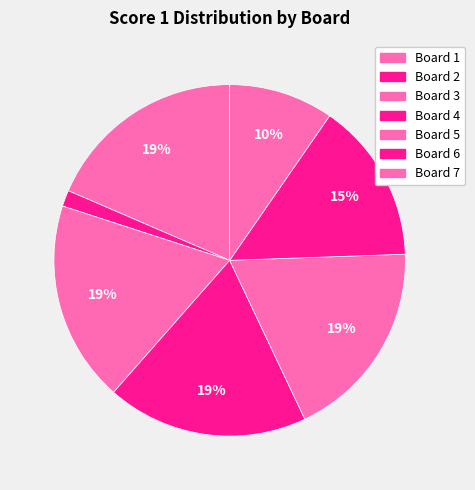

To the nearest percent, what is the difference between the largest and smallest slice percentages?

17%